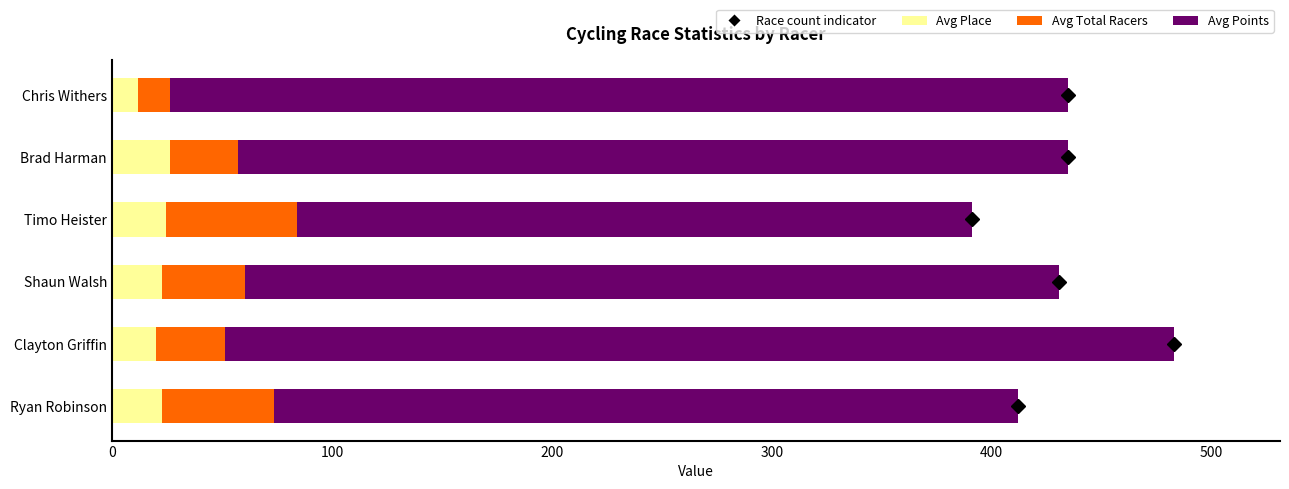

At which category is the sum across all series the highest?

Clayton Griffin